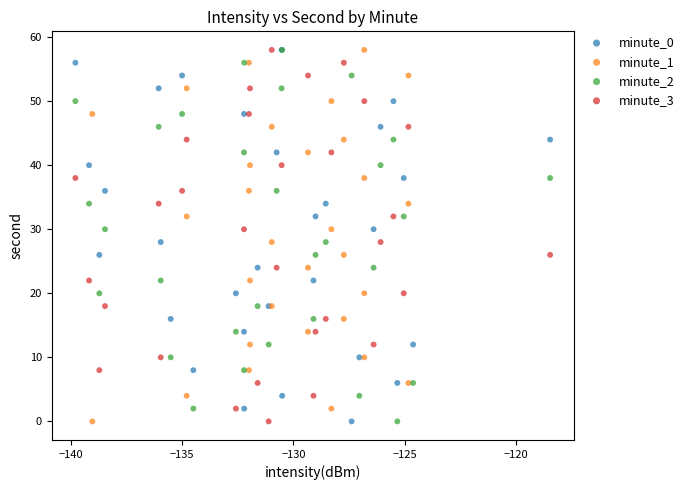

What are all the series names shown in the legend?

minute_0, minute_1, minute_2, minute_3